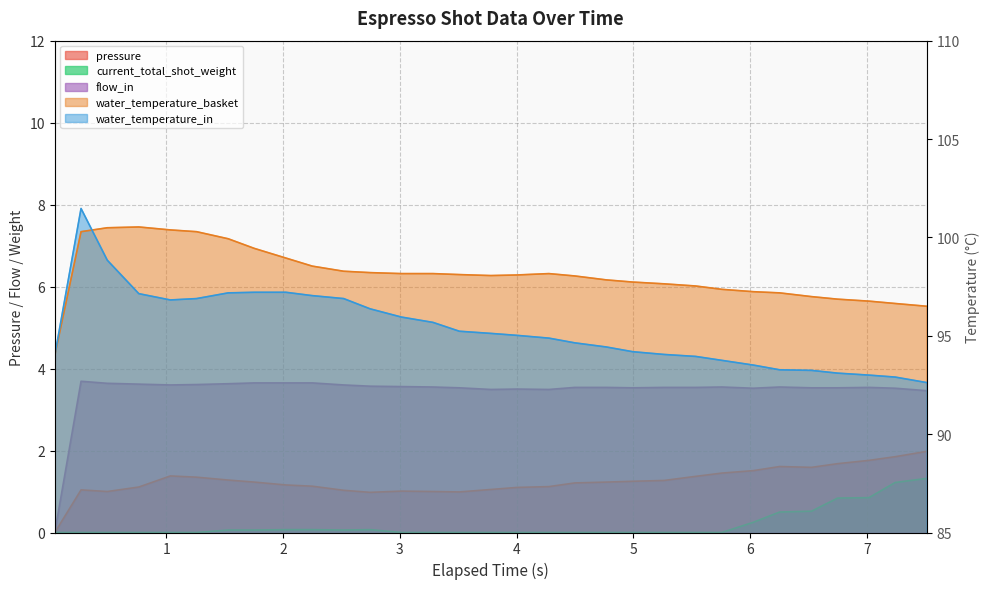

True or false: current_total_shot_weight has more than 2 points higher than both neighbors.

False